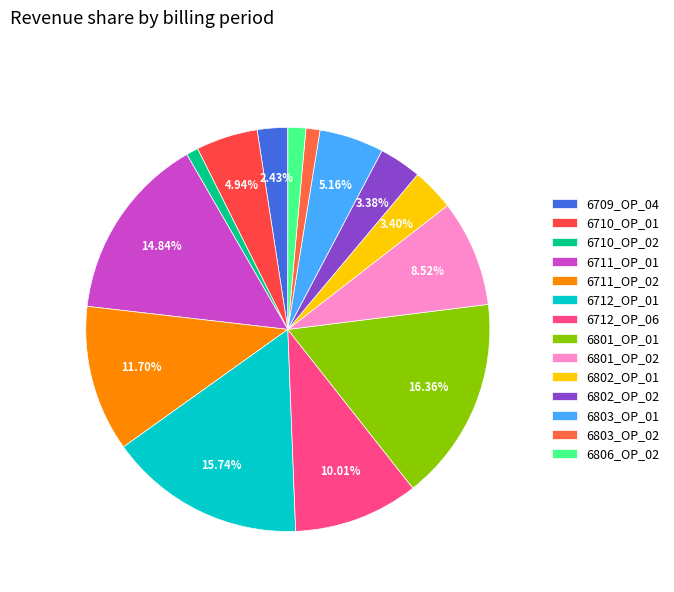

How many slices are in this pie chart?

14